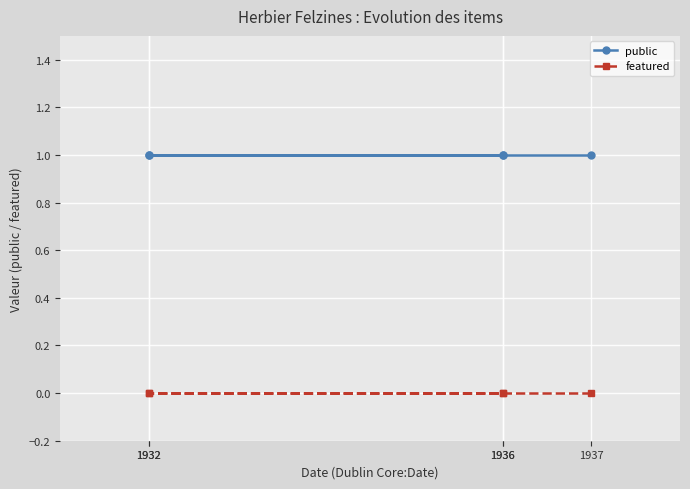

At which label is public closest to 1?

1937